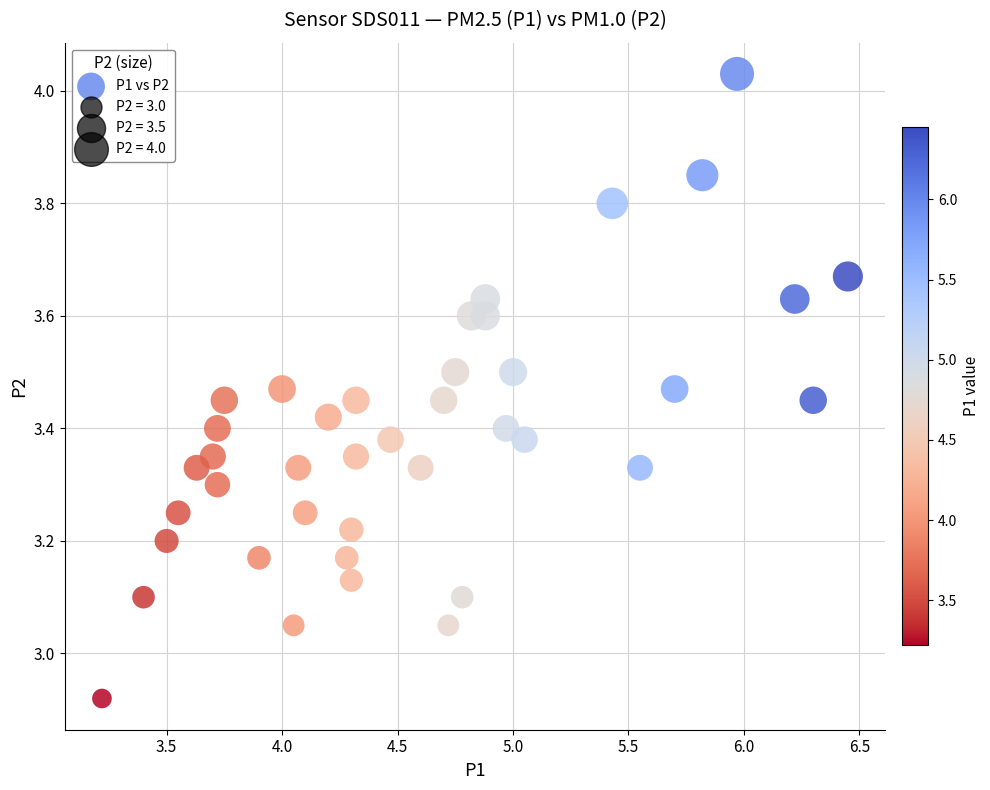

What is the range of Y values (max minus min)?

1.1